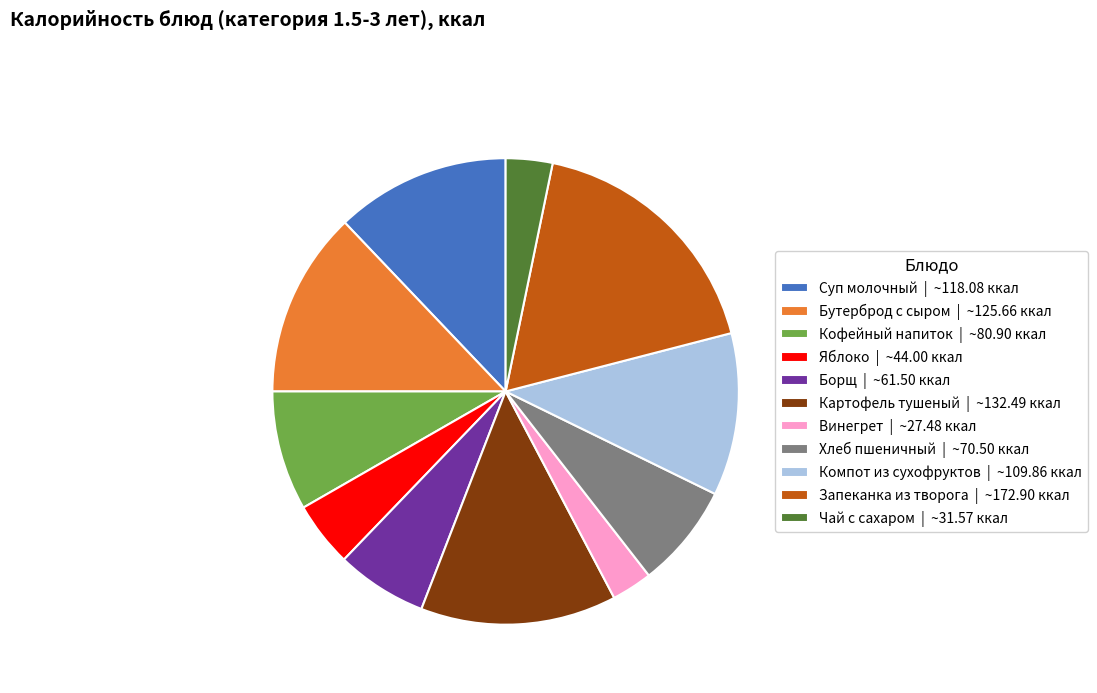

Which has a higher value, Суп молочный | ~118.08 ккал or Борщ | ~61.50 ккал?

Суп молочный | ~118.08 ккал